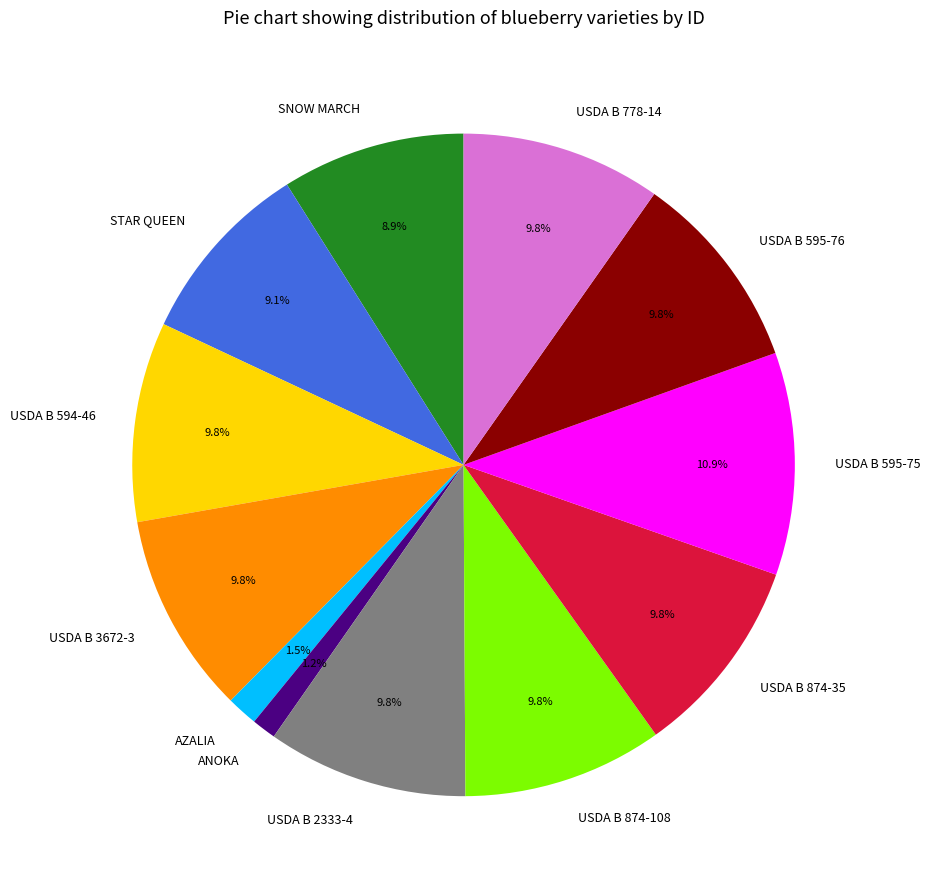

What is the largest slice in the pie chart?

USDA B 595-75